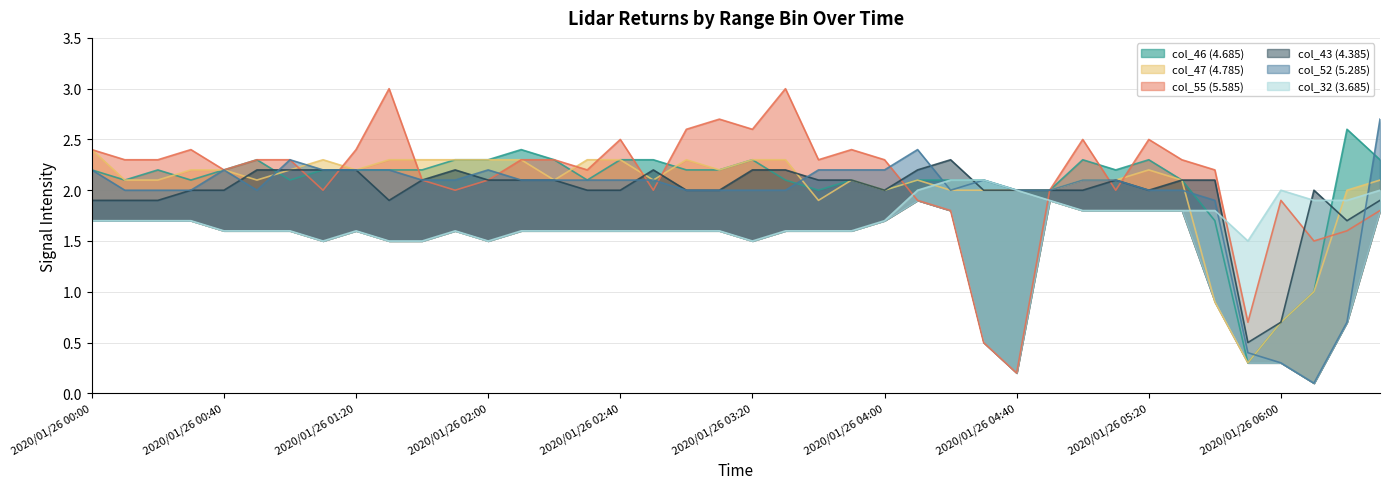

Which category has the highest value across all series?

2020/01/26 01:30